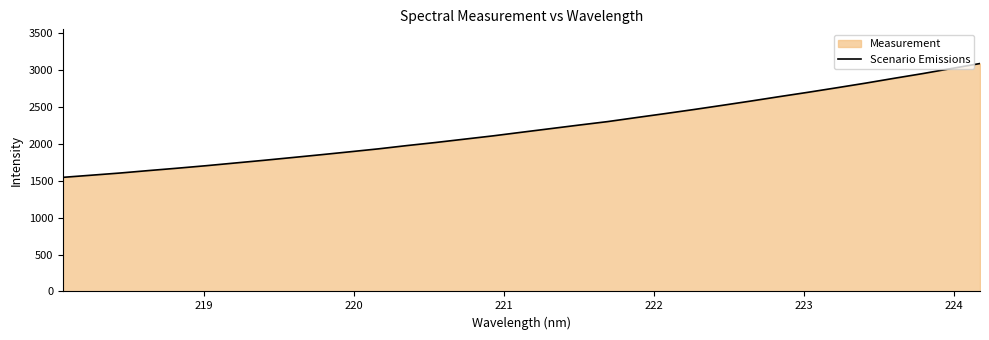

How many lines are shown in the chart?

1